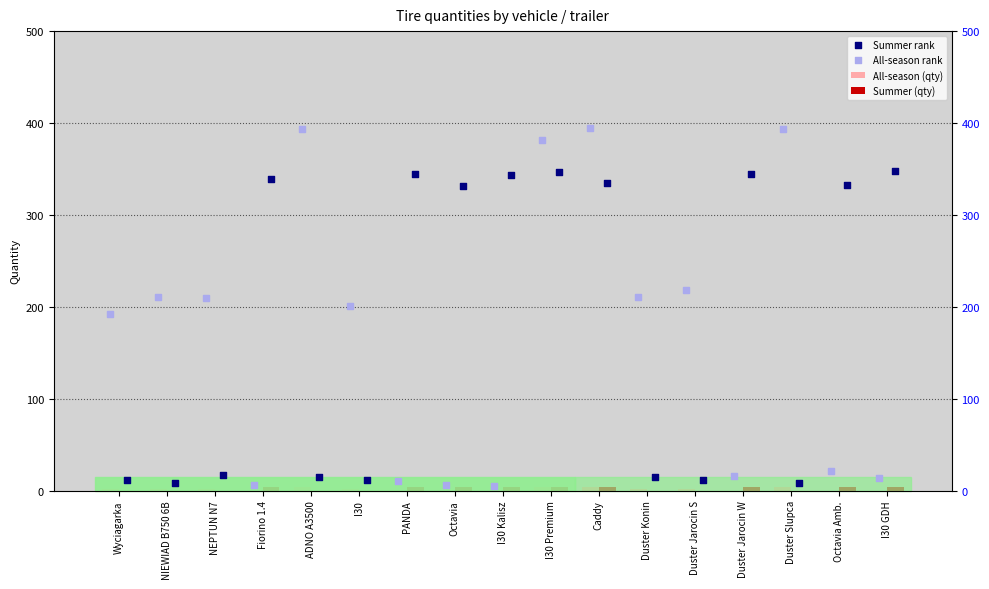

What are all the series names shown in the legend?

All-season (qty), Summer (qty), Summer rank, All-season rank